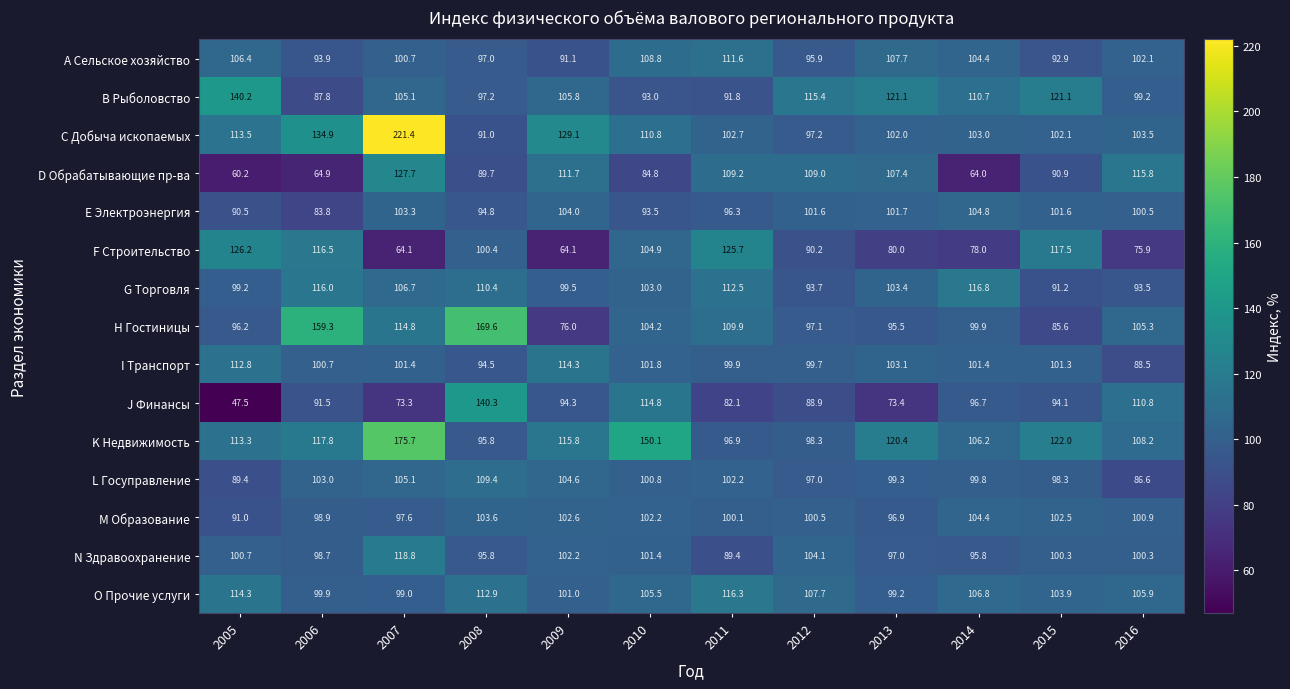

What is the approximate value of E Электроэнергия at 2013?

101.7